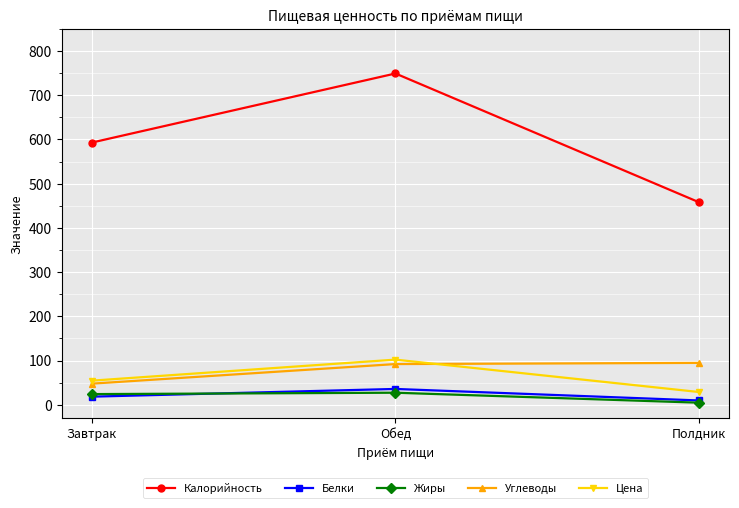

What position from the left is Обед?

2